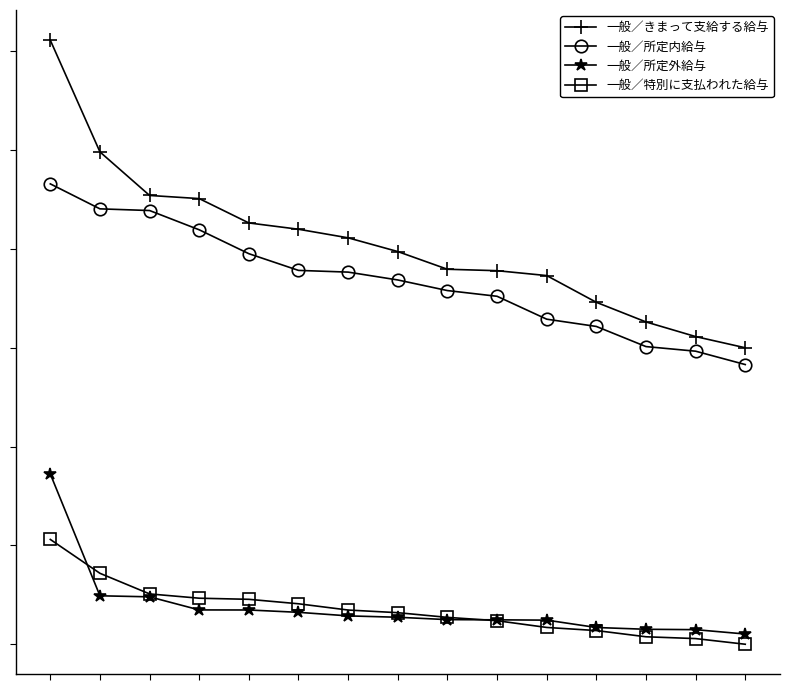

True or false: 一般／所定内給与 has more than 0 points higher than both neighbors.

False